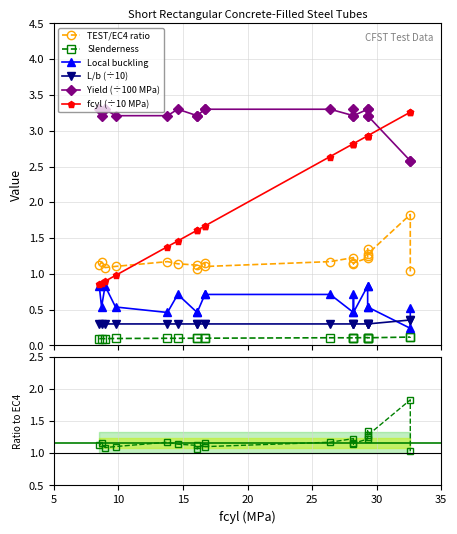

Count the number of data series in this chart.

6